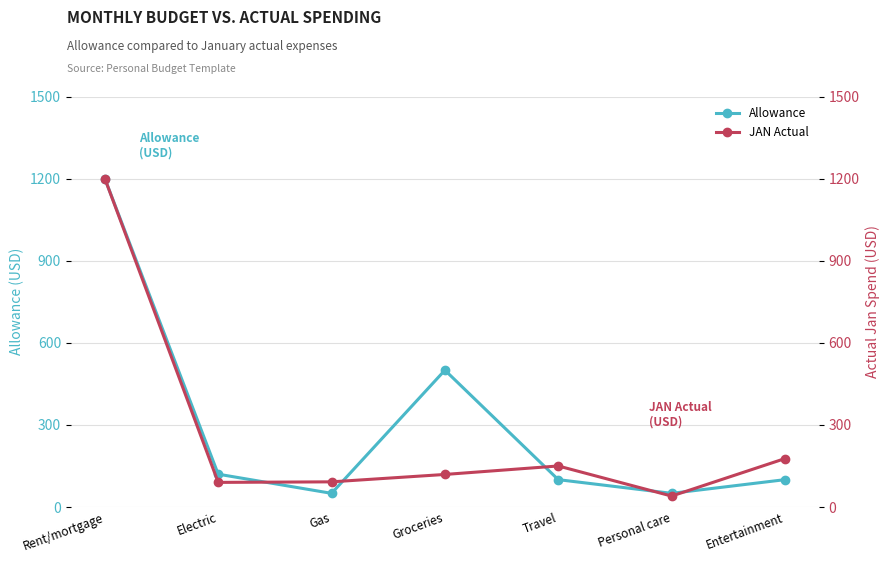

Where does the Allowance series first go above 100?

Rent/mortgage